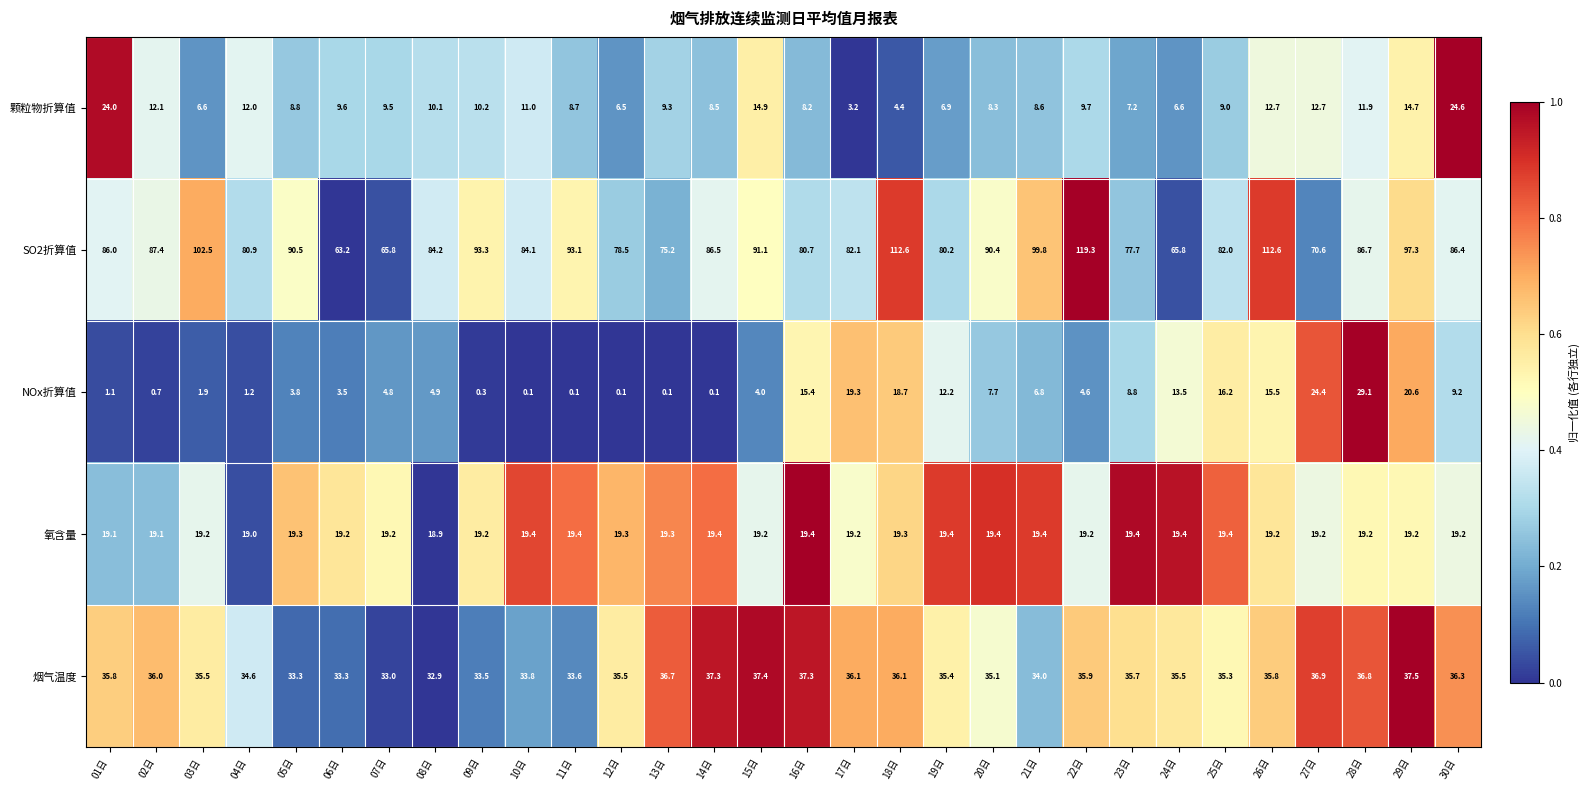

What is the highest value of the 颗粒物折算值 series?

24.6